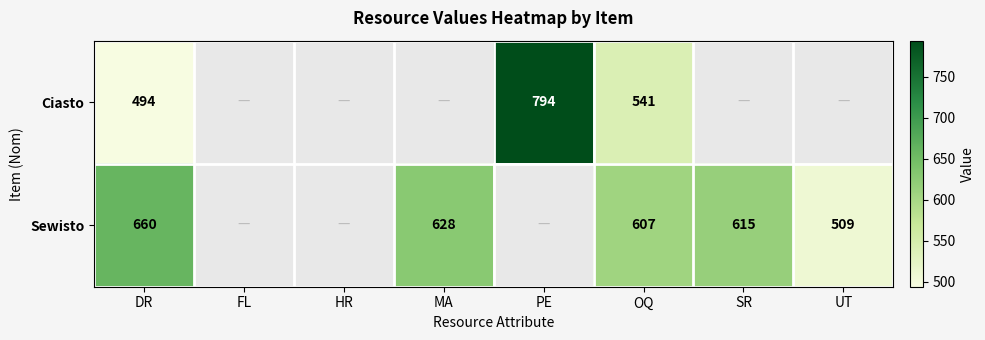

What is the spread (max minus min) of values at OQ?

66